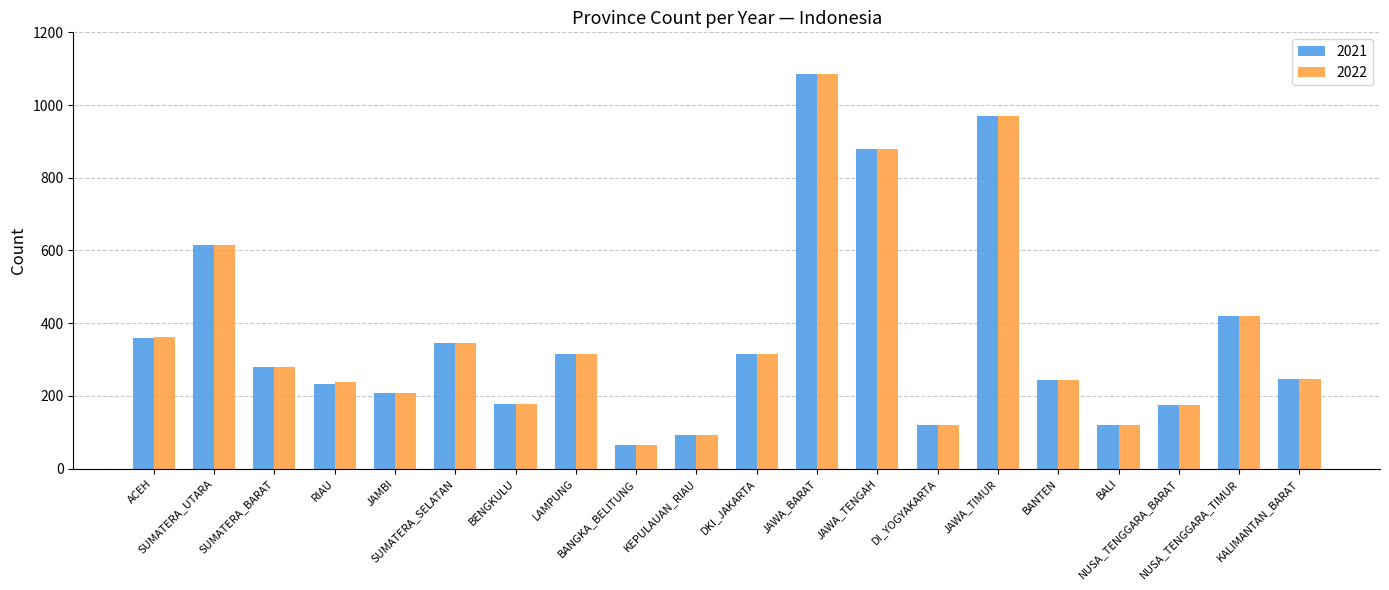

What is the sum of all 2022 values?

7279